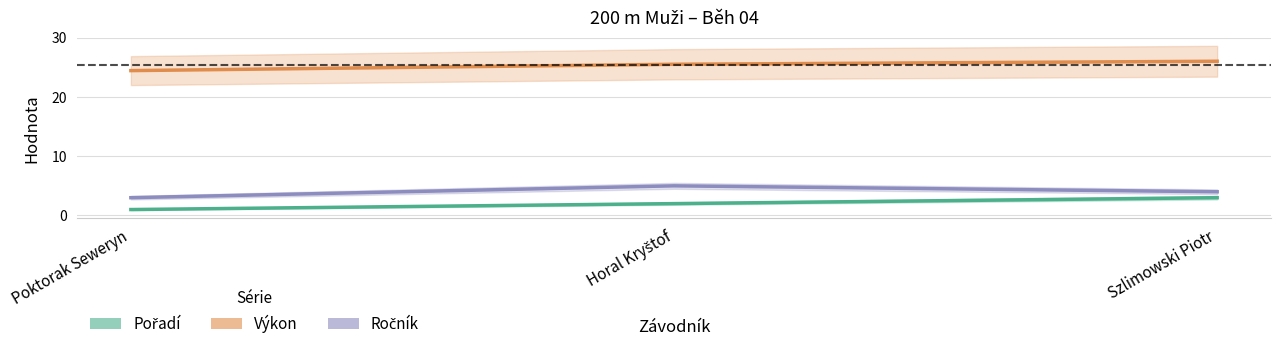

Between Horal Kryštof and Szlimowski Piotr, which series saw the biggest shift?

Pořadí